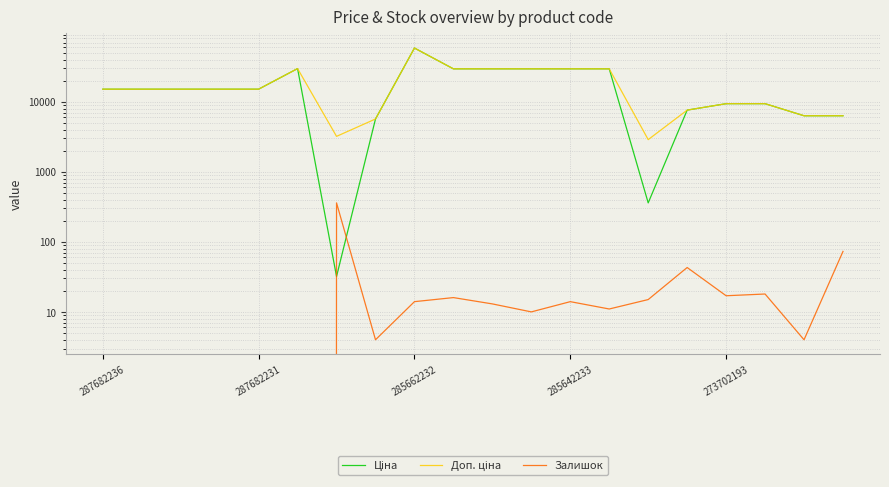

What are all the series names shown in the legend?

Ціна, Доп. ціна, Залишок